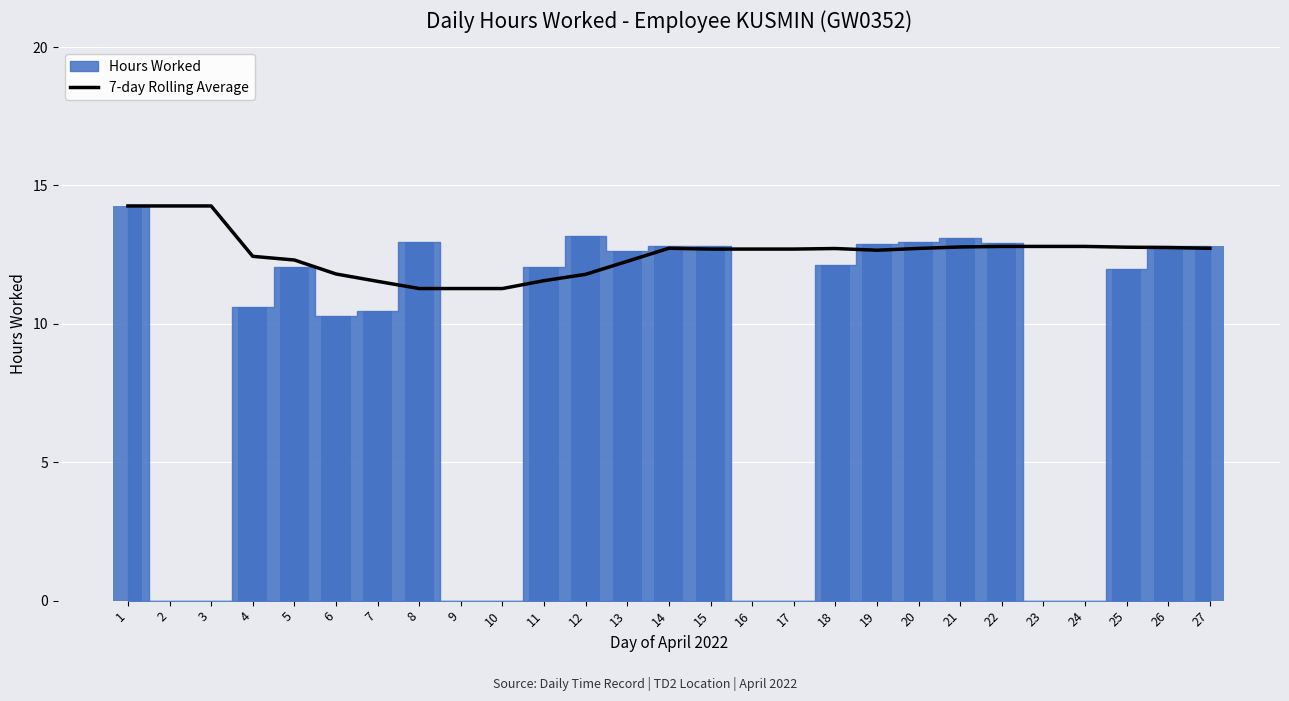

What is the value of the 1st bar from the left?

14.3